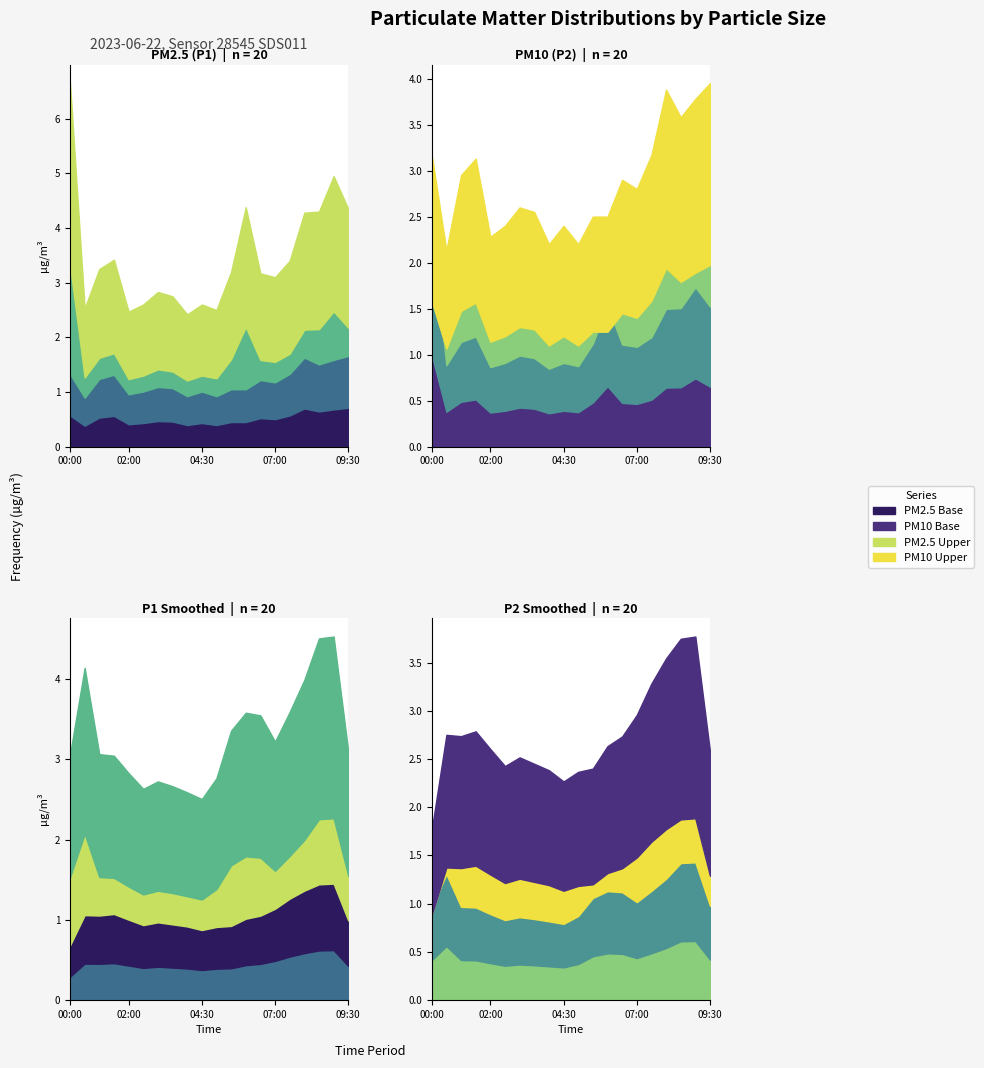

Reading right to left, transcribe all the data shown in this chart.

P1: 09:30=4.3	09:00=5.0	08:30=4.3	08:00=4.3	07:30=3.4	07:00=3.1	06:30=3.2	06:00=4.4	05:30=3.2	05:00=2.5	04:30=2.6	04:00=2.4	03:30=2.8	03:00=2.8	02:30=2.6	02:00=2.5	01:30=3.4	01:00=3.2	00:30=2.5	00:00=6.7
P2: 09:30=4.0	09:00=3.8	08:30=3.6	08:00=3.9	07:30=3.2	07:00=2.8	06:30=2.9	06:00=2.5	05:30=2.5	05:00=2.2	04:30=2.4	04:00=2.2	03:30=2.5	03:00=2.6	02:30=2.4	02:00=2.3	01:30=3.1	01:00=3.0	00:30=2.1	00:00=3.2